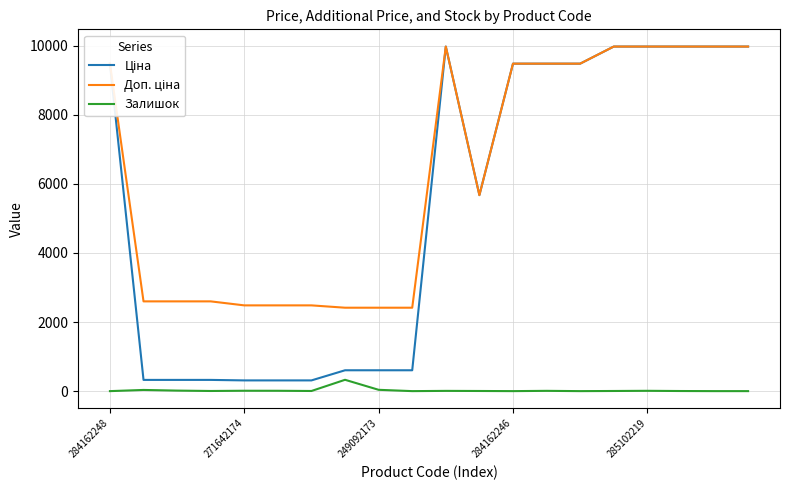

True or false: Залишок and Ціна intersect in this chart.

False